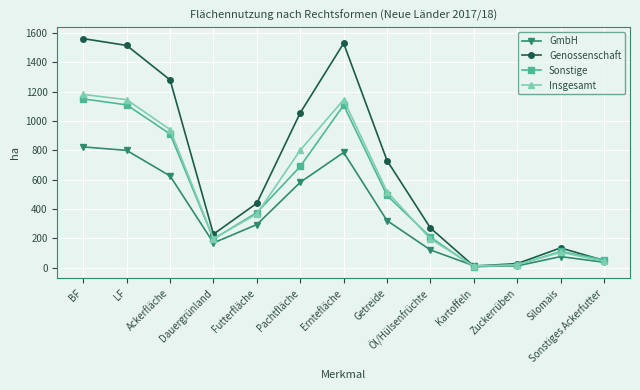

What is the sum of the Genossenschaft values at Futterfläche and LF?

1955.3